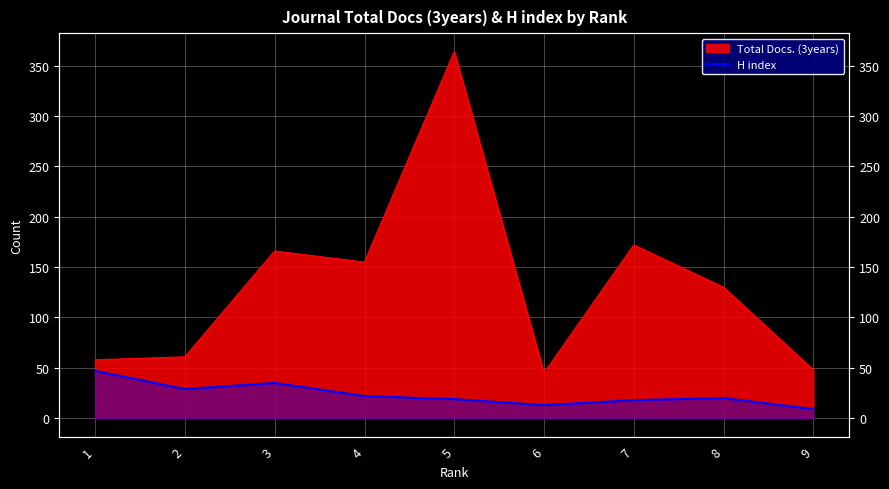

True or false: the data has more than 0 interior local peaks.

True